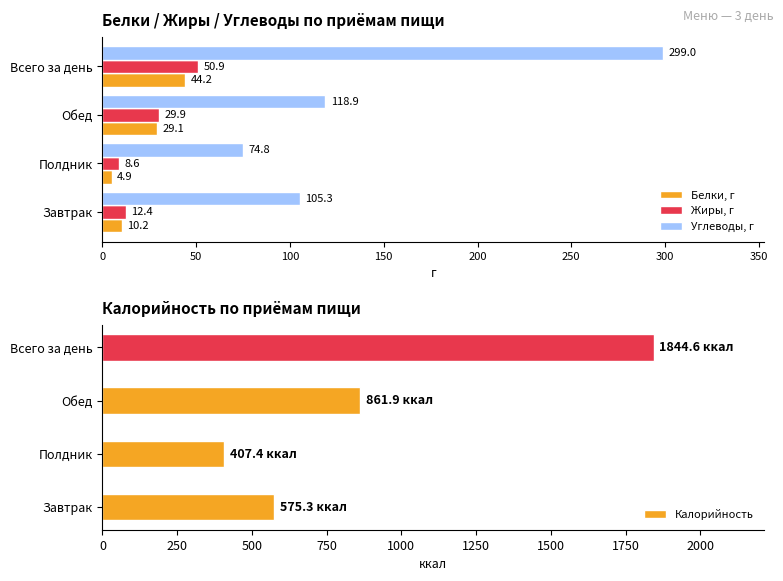

Reading left to right, list all the values displayed in this chart.

Белки, г: 0=10.2	50=4.9	100=29.1	150=44.2
Жиры, г: 0=12.4	50=8.6	100=29.9	150=50.9
Углеводы, г: 0=105.3	50=74.8	100=118.9	150=299.0
Калорийность: 0=575.3	50=407.4	100=861.9	150=1844.6